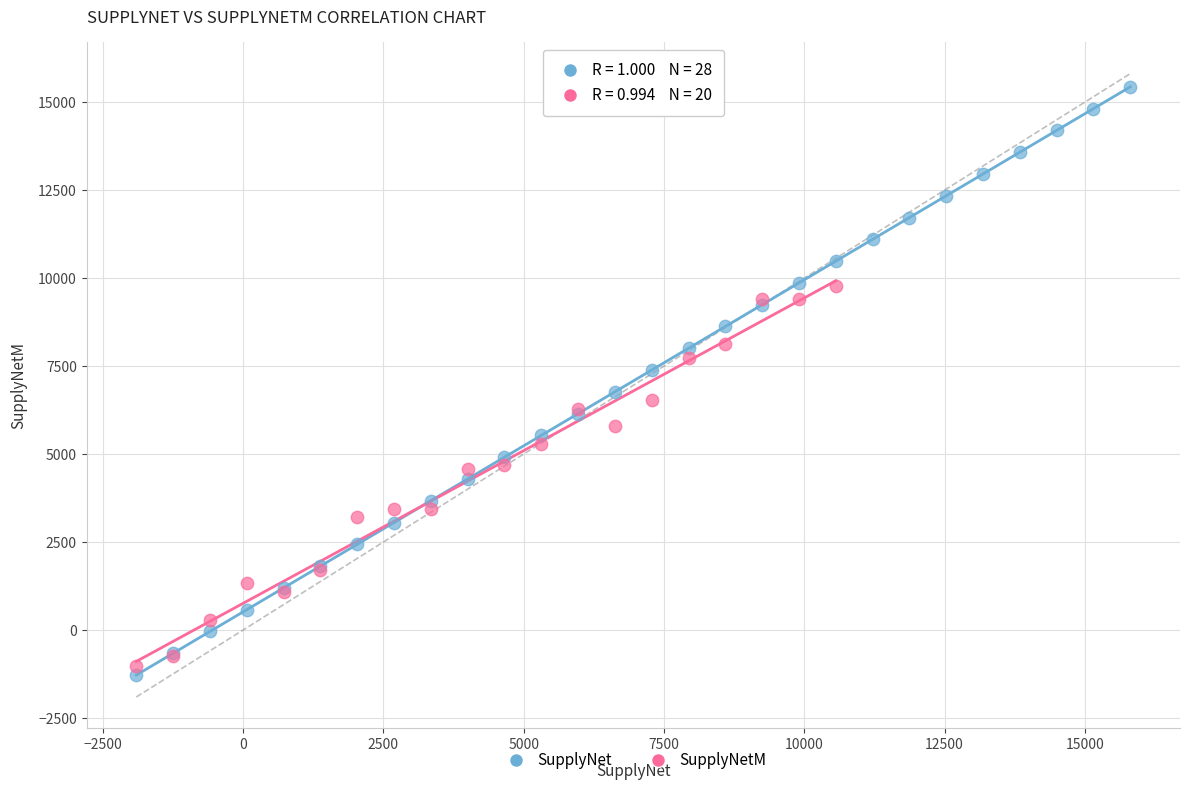

Which series reaches the maximum Y coordinate?

SupplyNet